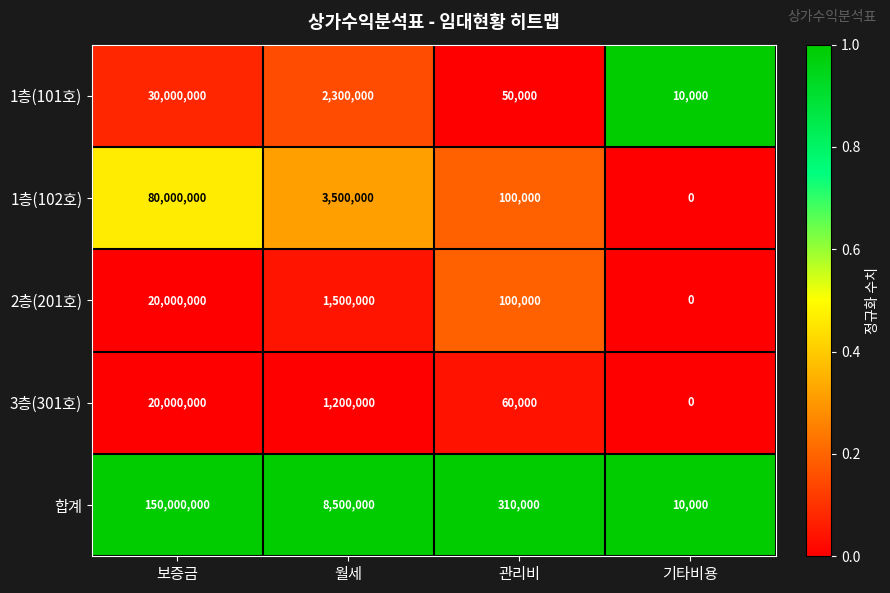

At which category is the sum across all series the highest?

보증금